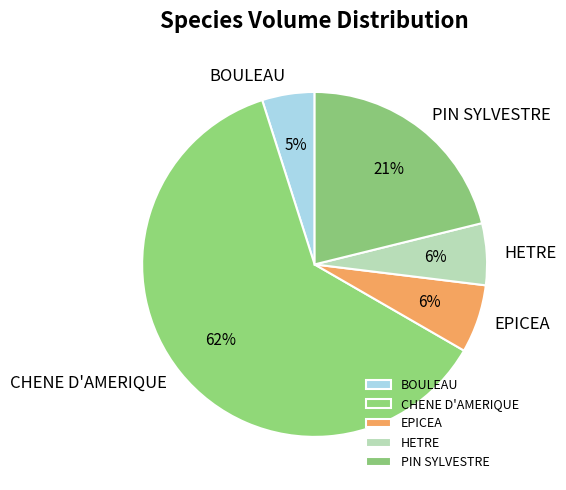

To the nearest percent, what is the combined percentage of PIN SYLVESTRE and HETRE?

27%